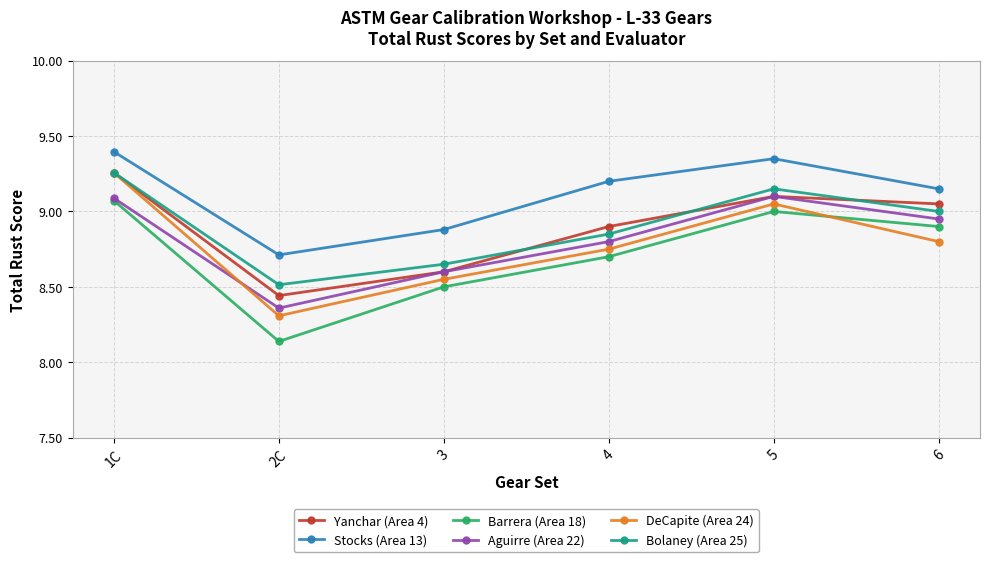

What is the difference between the maximum and minimum values in the Bolaney (Area 25) series?

0.7